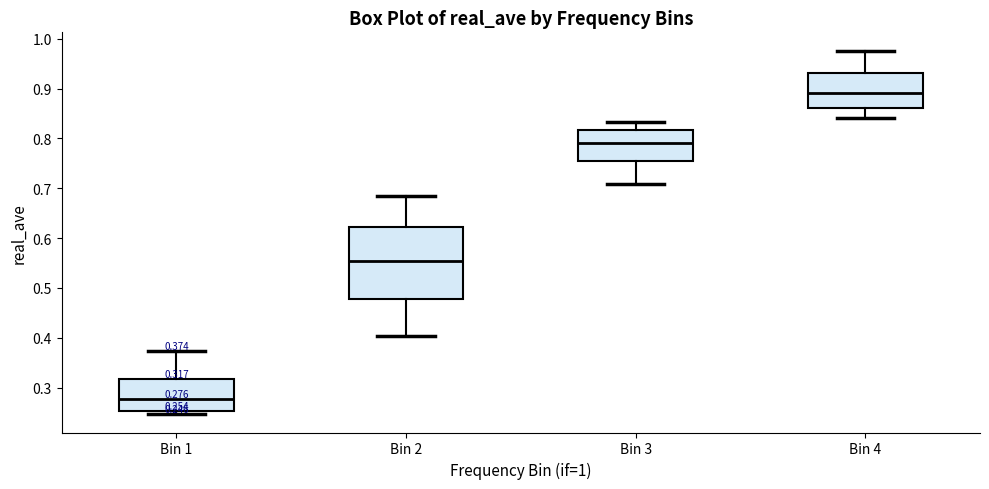

Comparing the boxes themselves (not the whiskers), which one is the tallest?

Bin 2